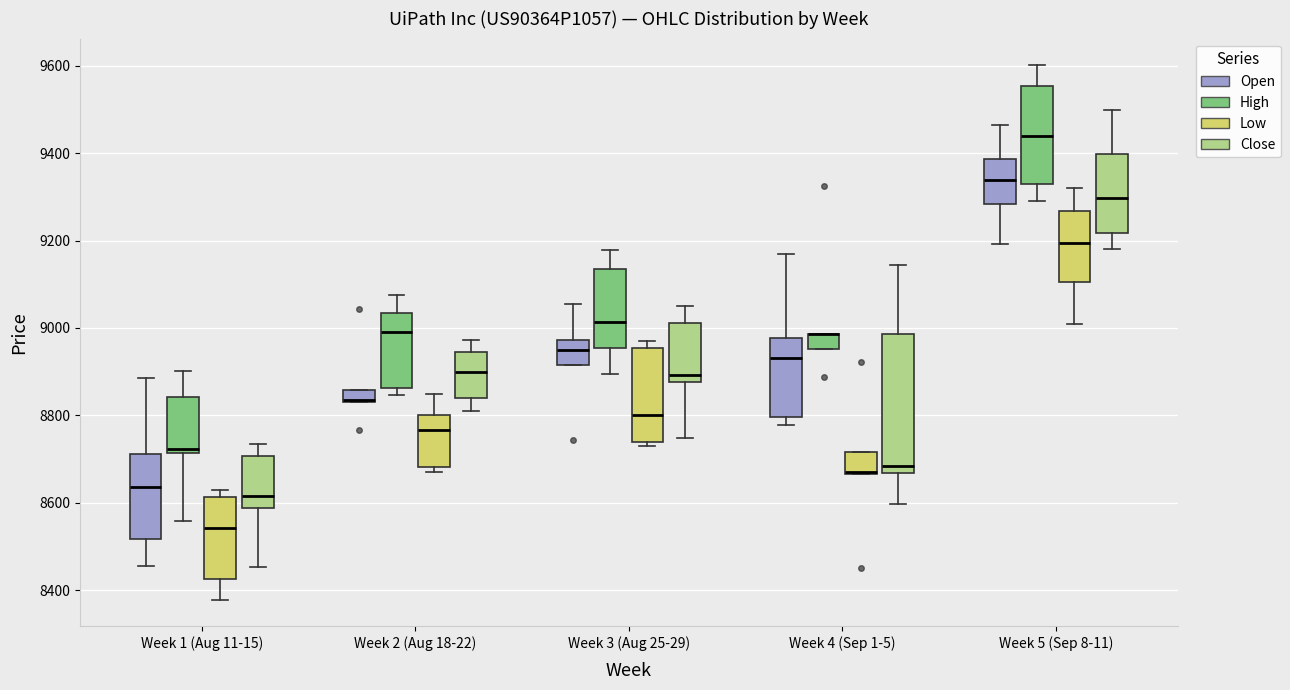

Which box is the tallest, from its lower edge to its upper edge?

Week 4 (Sep 1-5) (Close)